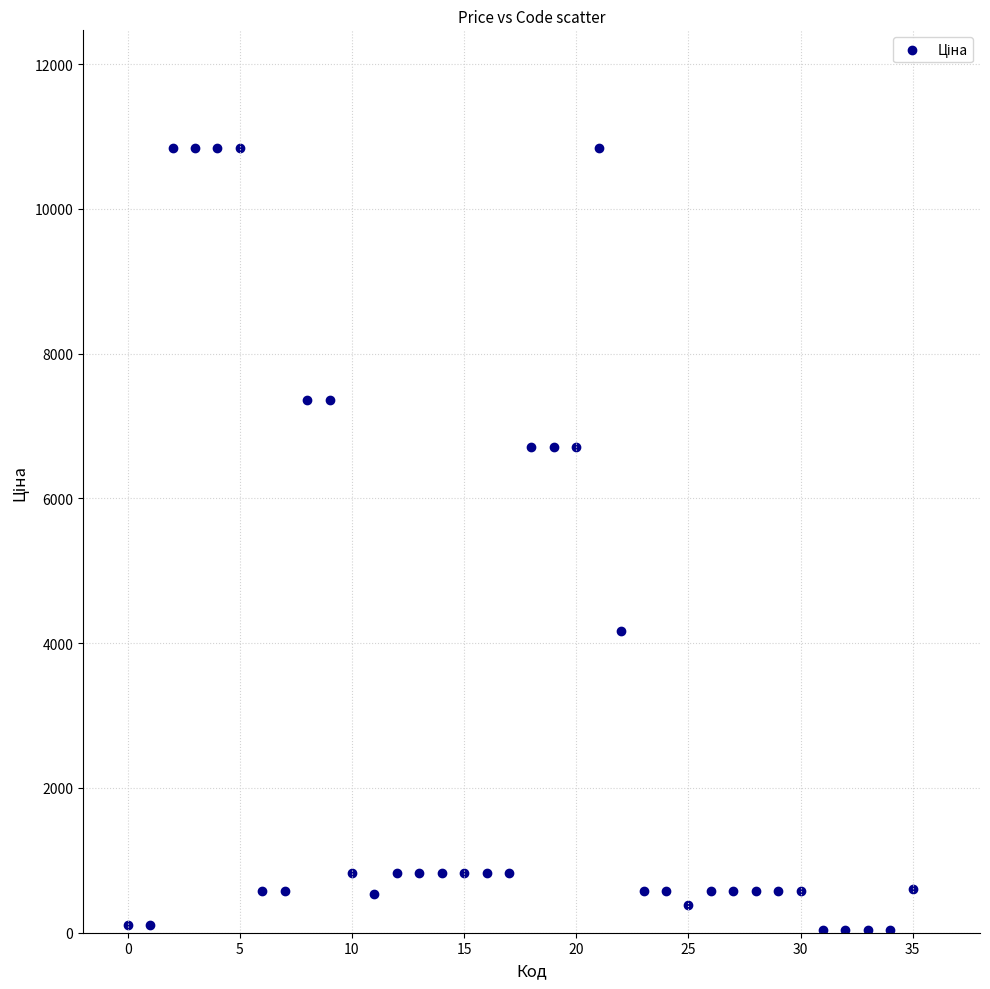

What is the range of Y values (max minus min)?

10799.0